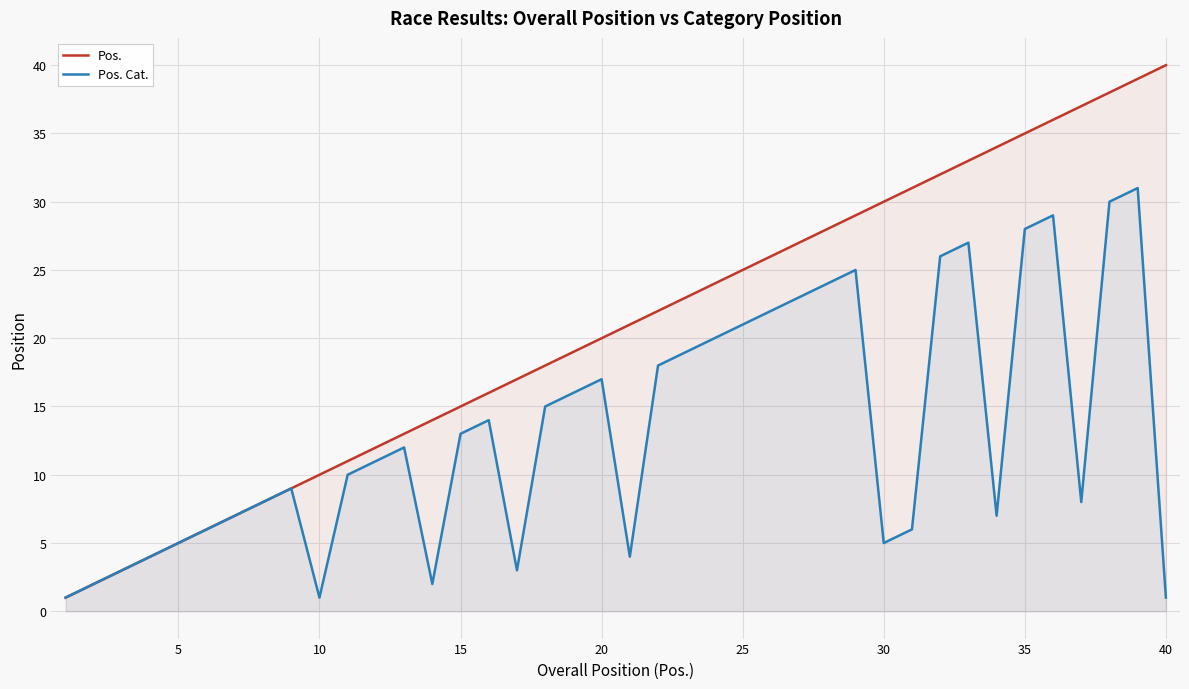

Reading left to right, transcribe all the data shown in this chart.

Pos.: 1	2	3	4	5	6	7	8	9	10	11	12	13	14	15	16	17	18	19	20	21	22	23	24	25	26	27	28	29	30	31	32	33	34	35	36	37	38	39	40
Pos. Cat.: 1	2	3	4	5	6	7	8	9	1	10	11	12	2	13	14	3	15	16	17	4	18	19	20	21	22	23	24	25	5	6	26	27	7	28	29	8	30	31	1